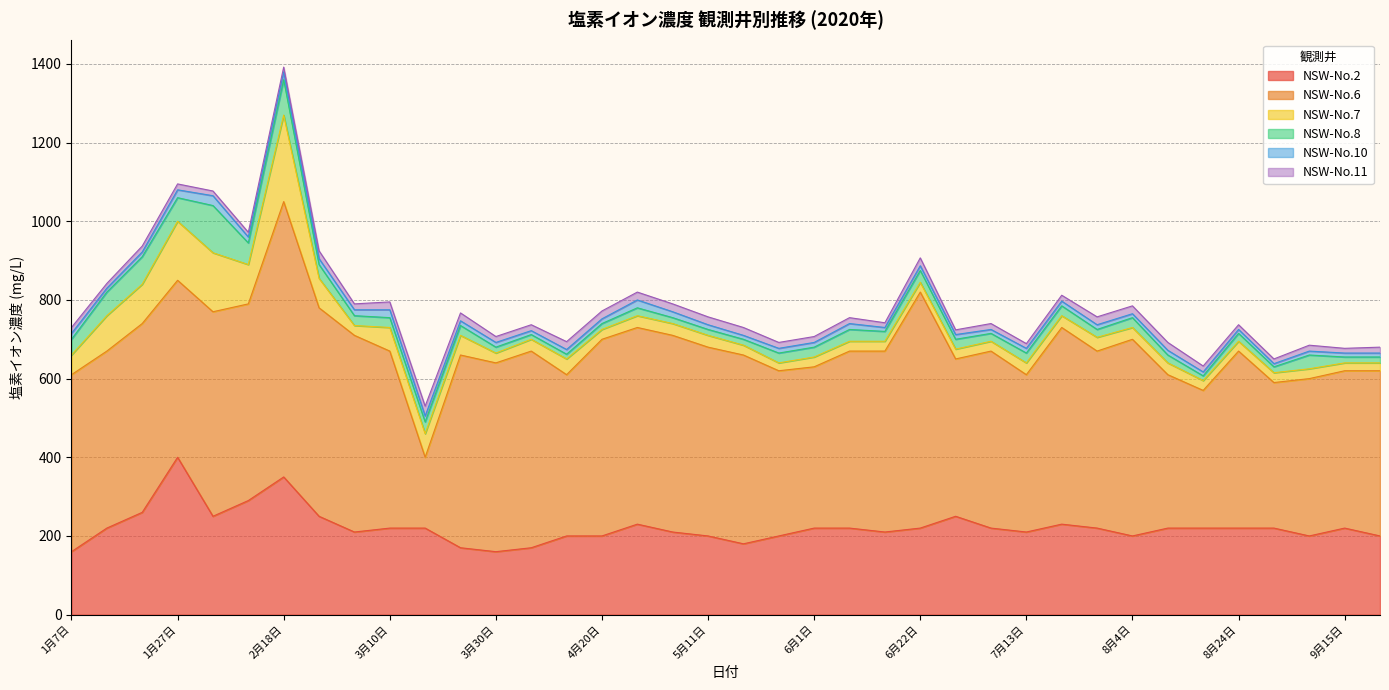

True or false: NSW-No.2 has a value of 407 at 2月4日.

False